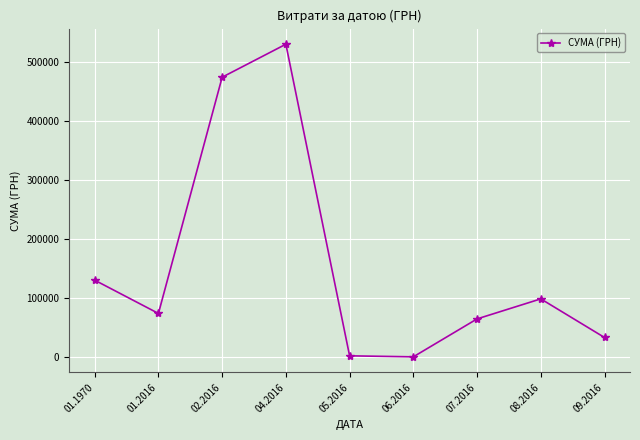

What is the maximum value shown in the chart?

530511.9